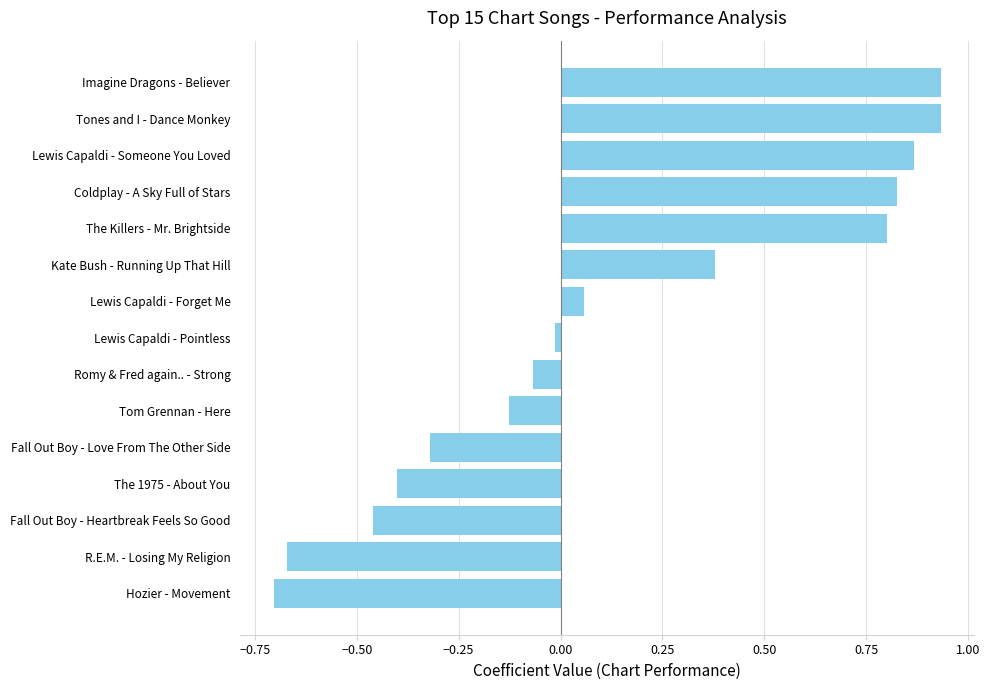

What is the difference between the second highest and second lowest values?

1.6